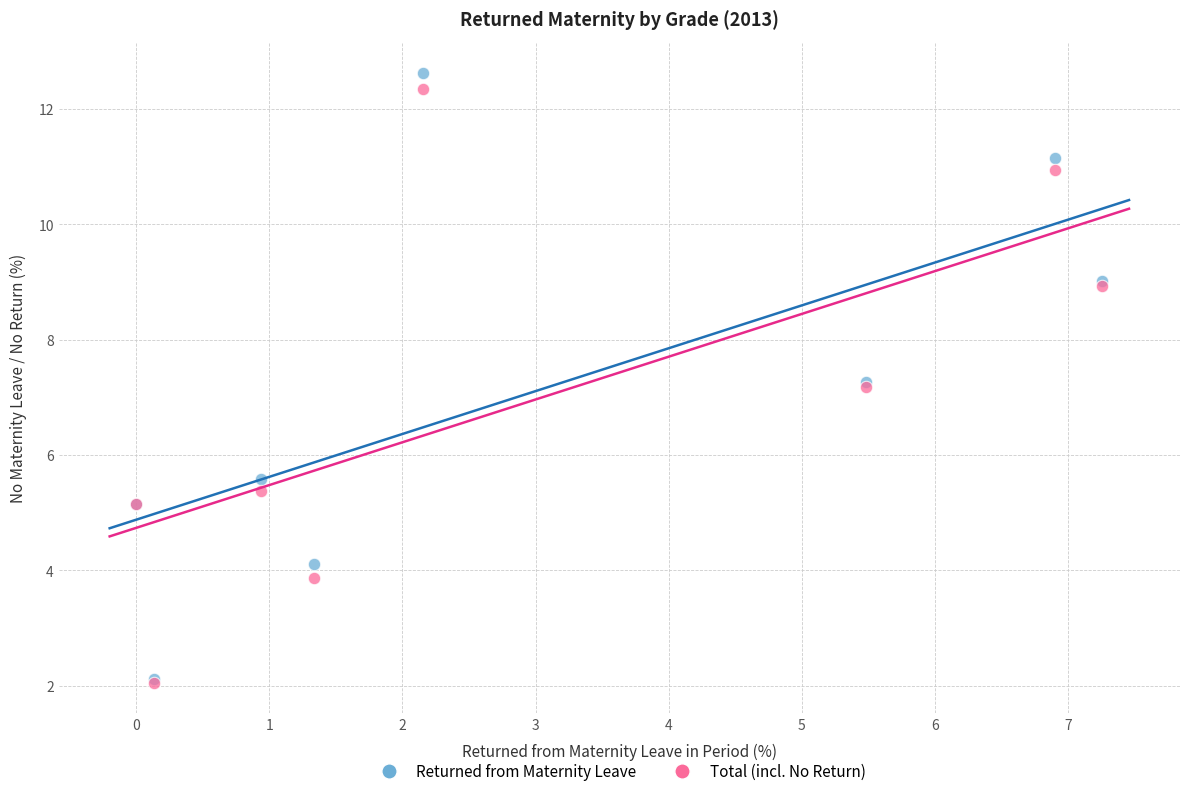

What are all the series names shown in the legend?

Returned from Maternity Leave, Total (incl. No Return)